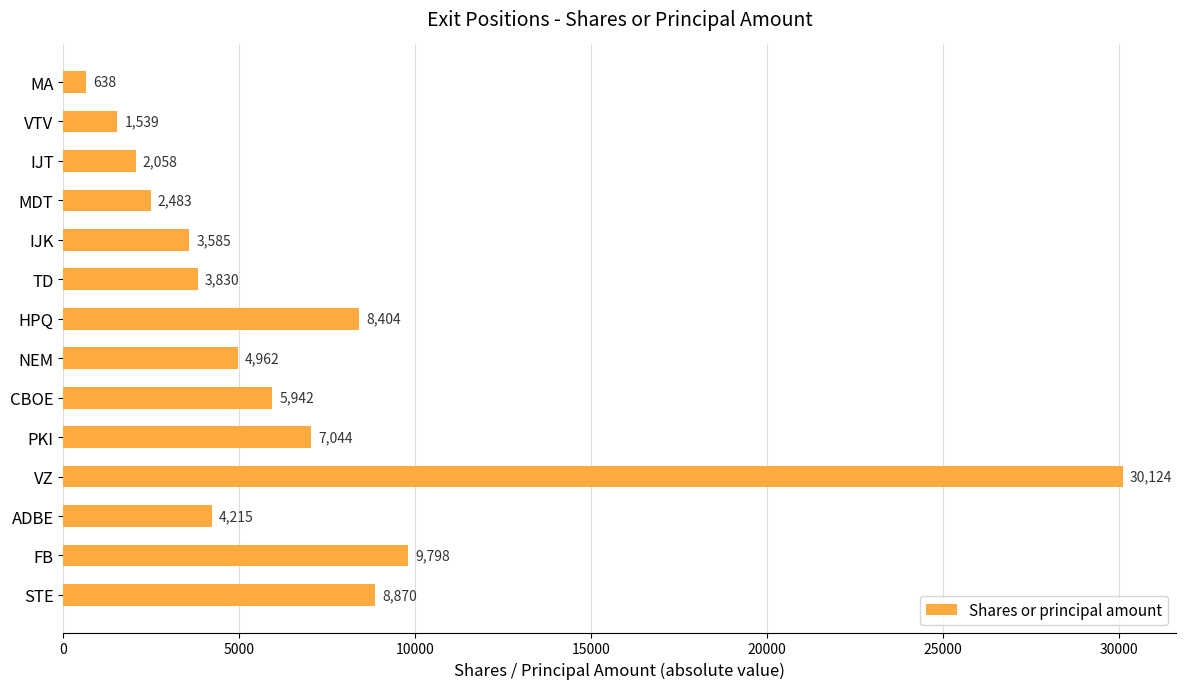

Where is the data nearest to the value 15381?

FB